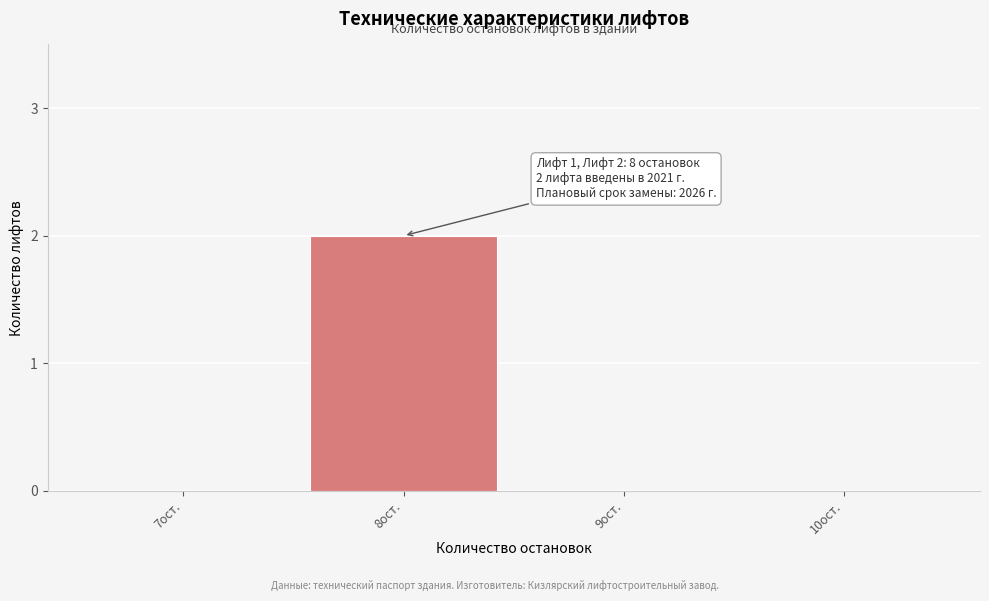

Reading right to left, transcribe all the data shown in this chart.

10ост.=0	9ост.=0	8ост.=2	7ост.=0